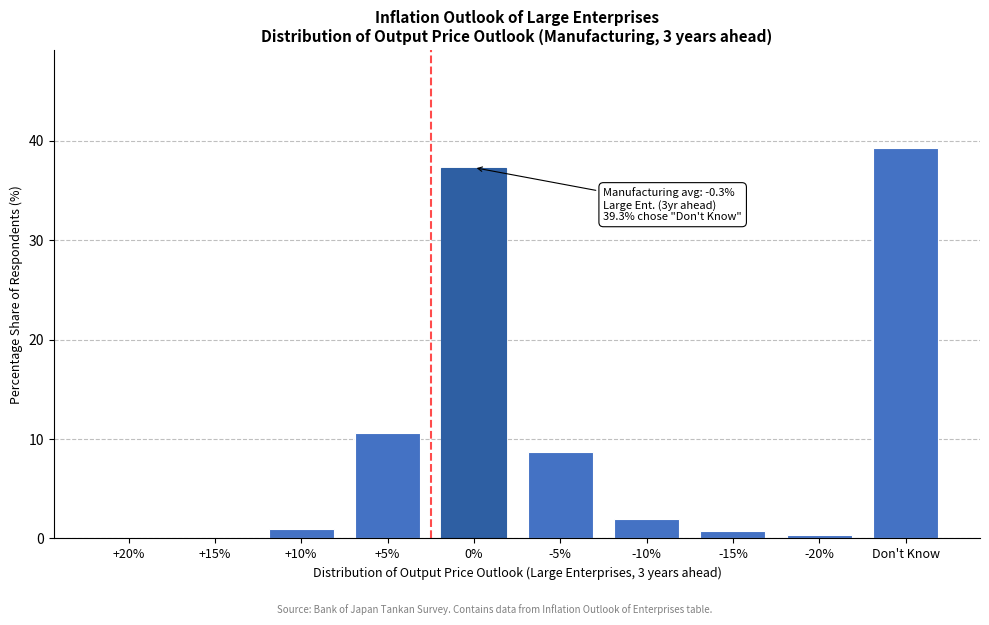

Reading left to right, list all the values displayed in this chart.

+20%=0.0	+15%=0.0	+10%=1.0	+5%=10.6	0%=37.3	-5%=8.7	-10%=2.0	-15%=0.7	-20%=0.3	Don't Know=39.3